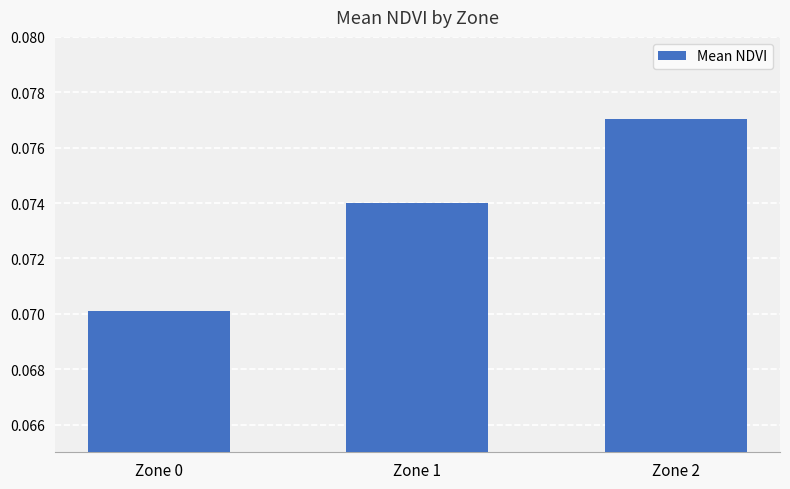

Rank the categories by value from lowest to highest.

Zone 0, Zone 1, Zone 2